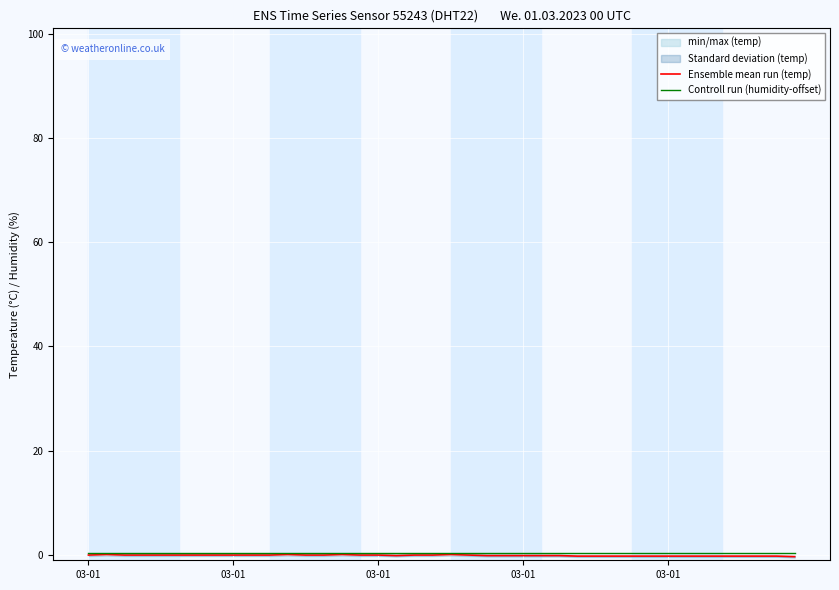

At which category is the sum across all series the highest?

03-01